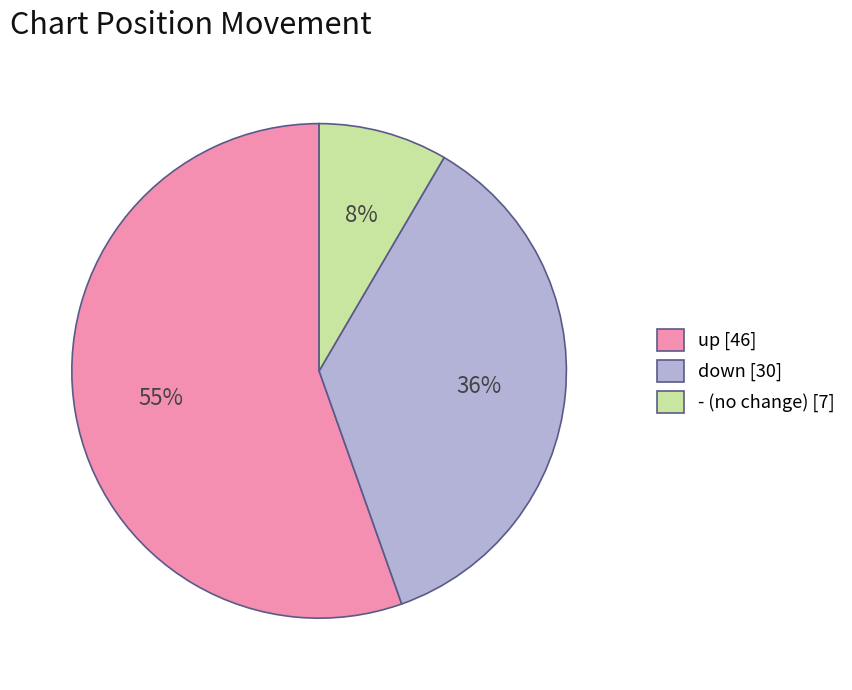

Count the number of slices in the pie.

3